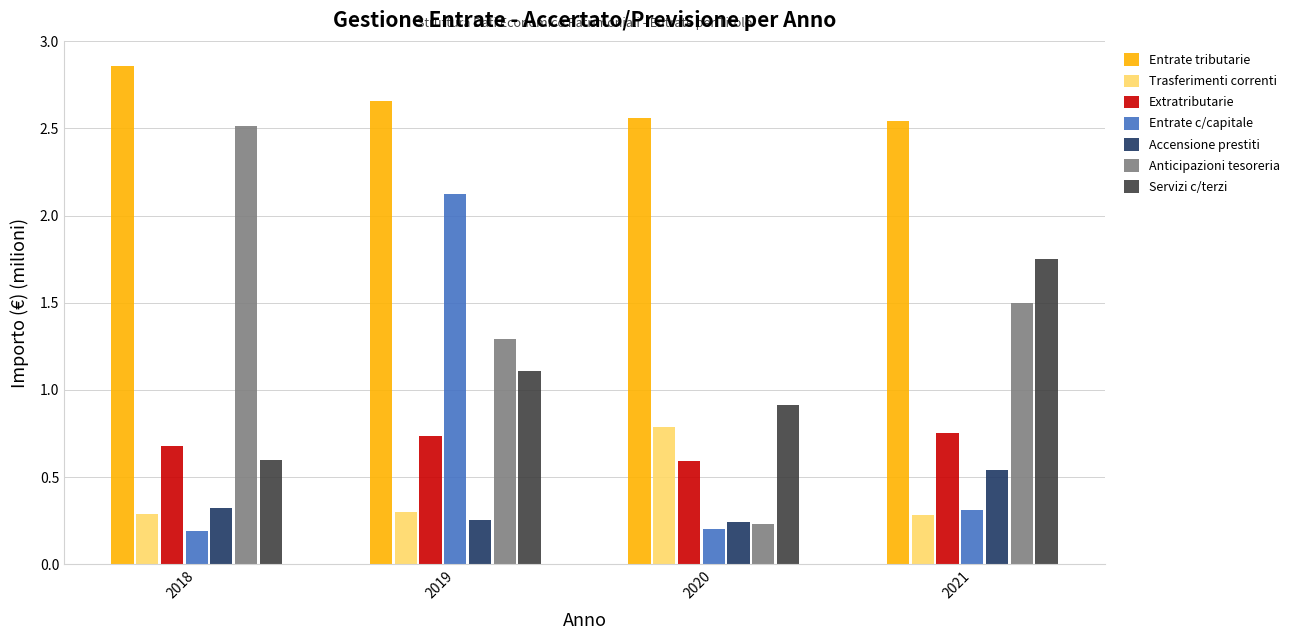

Rank the categories by Anticipazioni tesoreria value from highest to lowest.

2018, 2021, 2019, 2020